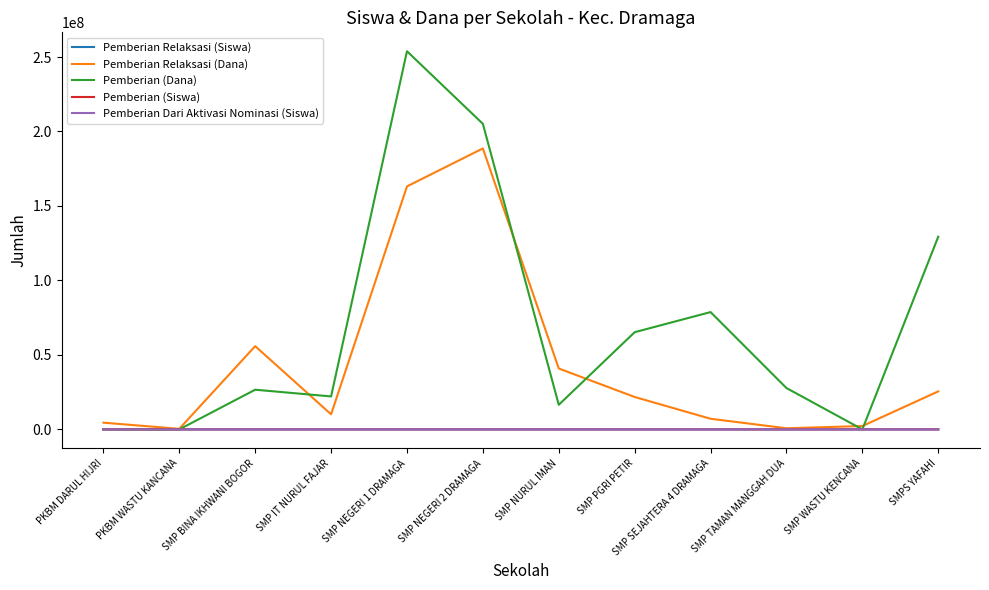

Which series changed the most between SMP NURUL IMAN and SMP TAMAN MANGGAH DUA?

Pemberian Relaksasi (Dana)